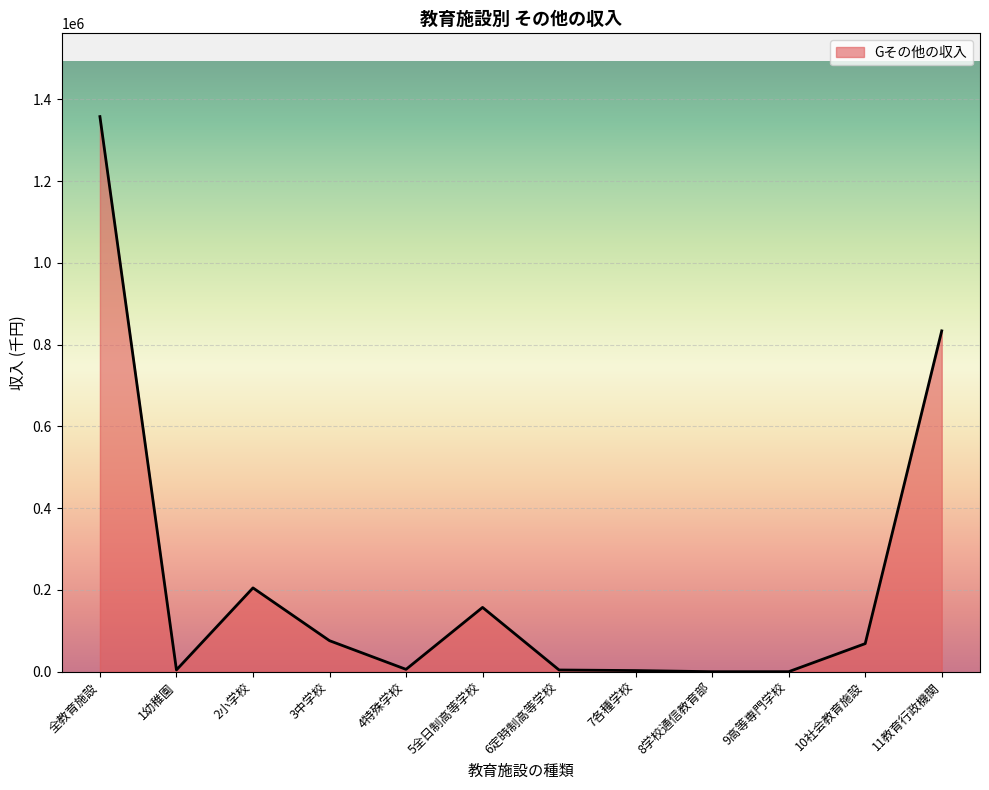

Is it true that the value at 1幼稚園 is 4372?

True